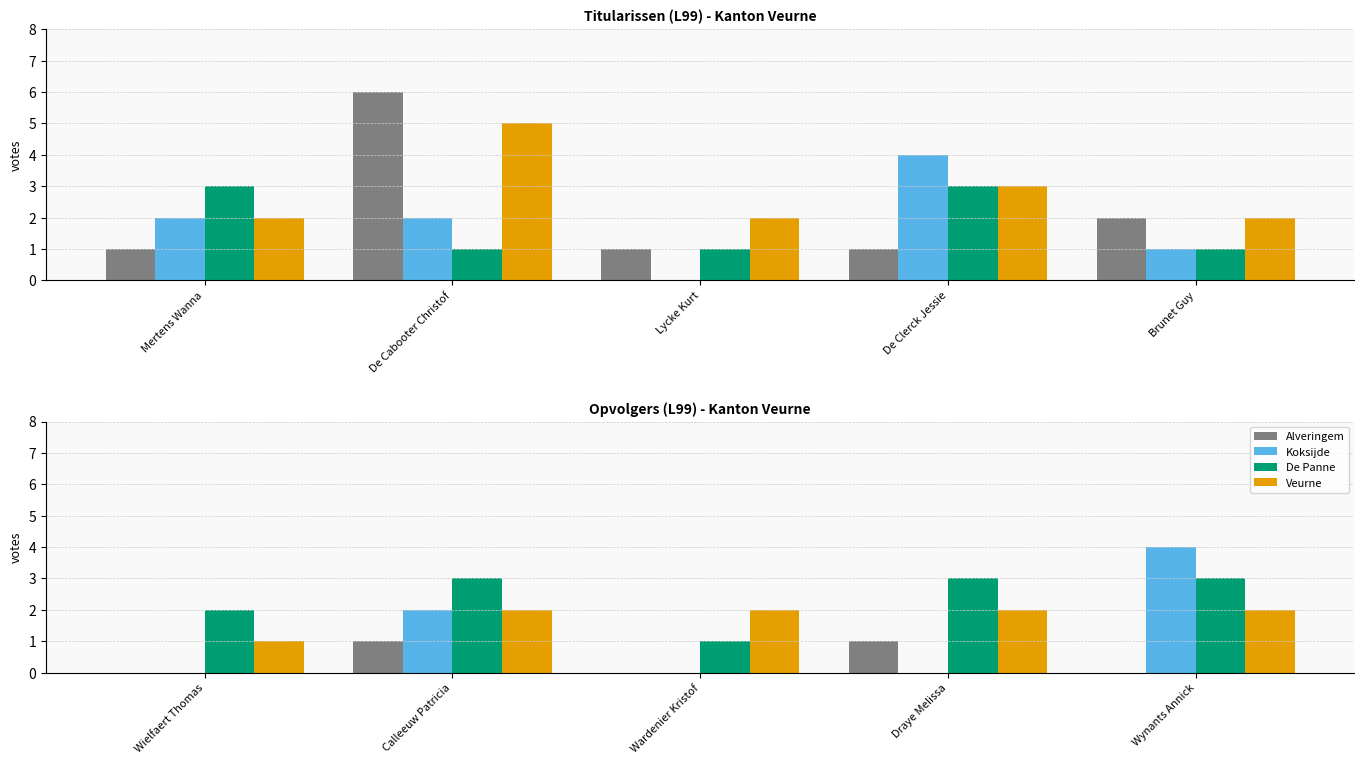

Count the Koksijde values in the range 0 to 2.

4